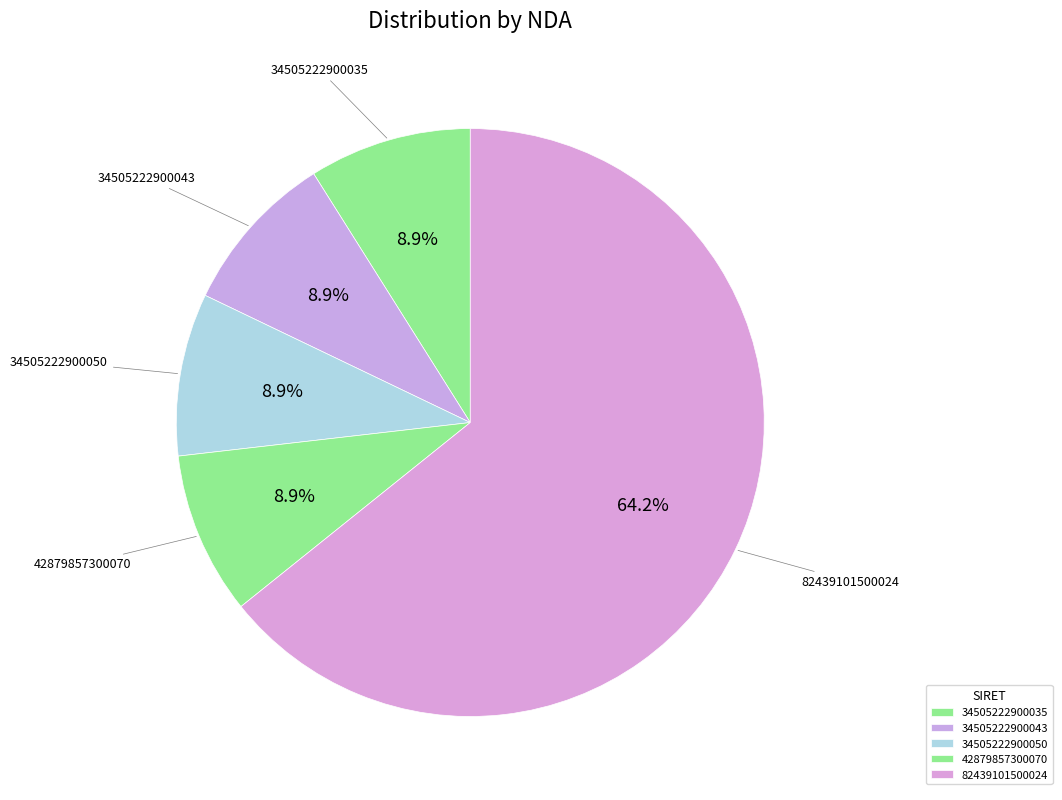

How many segments does this pie chart have?

5